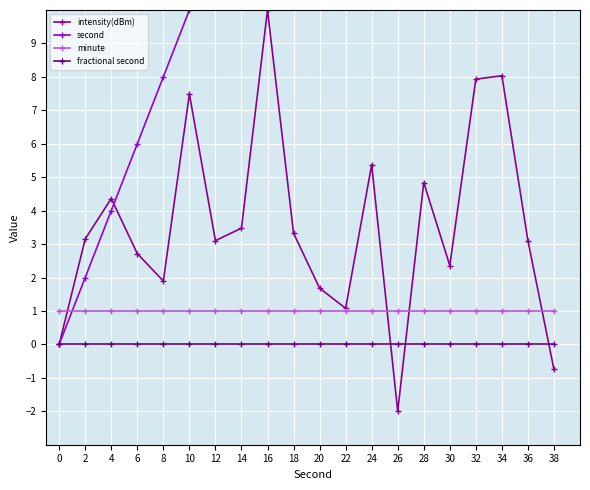

What is the minimum value shown in the chart?

-2.0